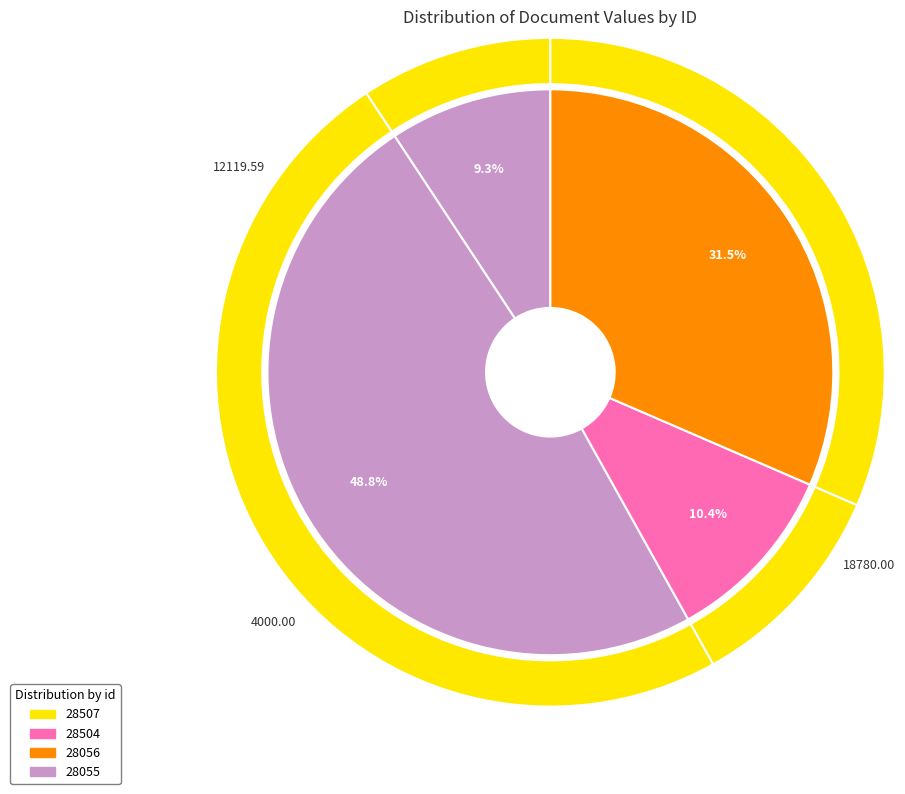

What is the change in value from 28507 to 28504?

+15210.0